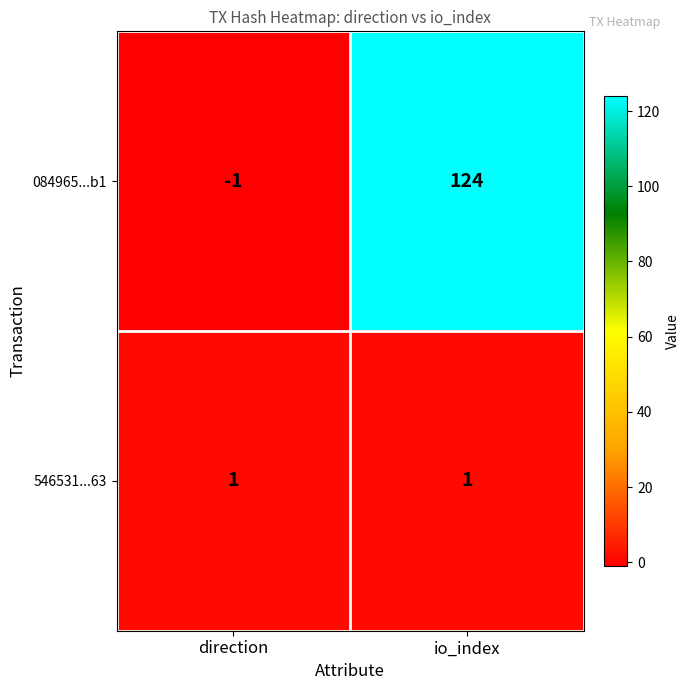

Rank the series by their average value, from lowest to highest.

546531...63, 084965...b1